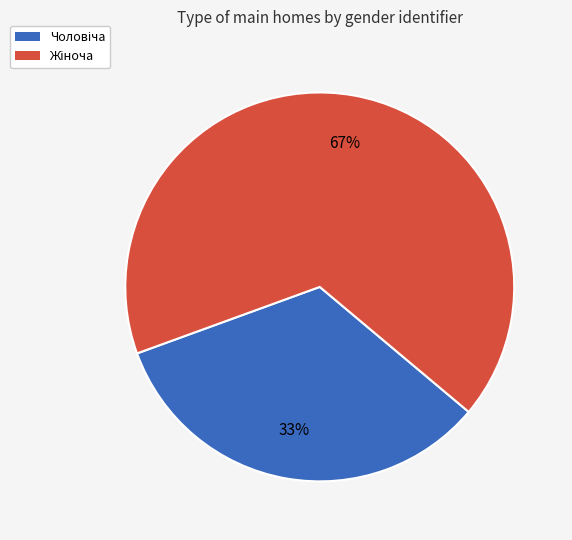

Is there any slice that represents more than half of the pie?

Yes